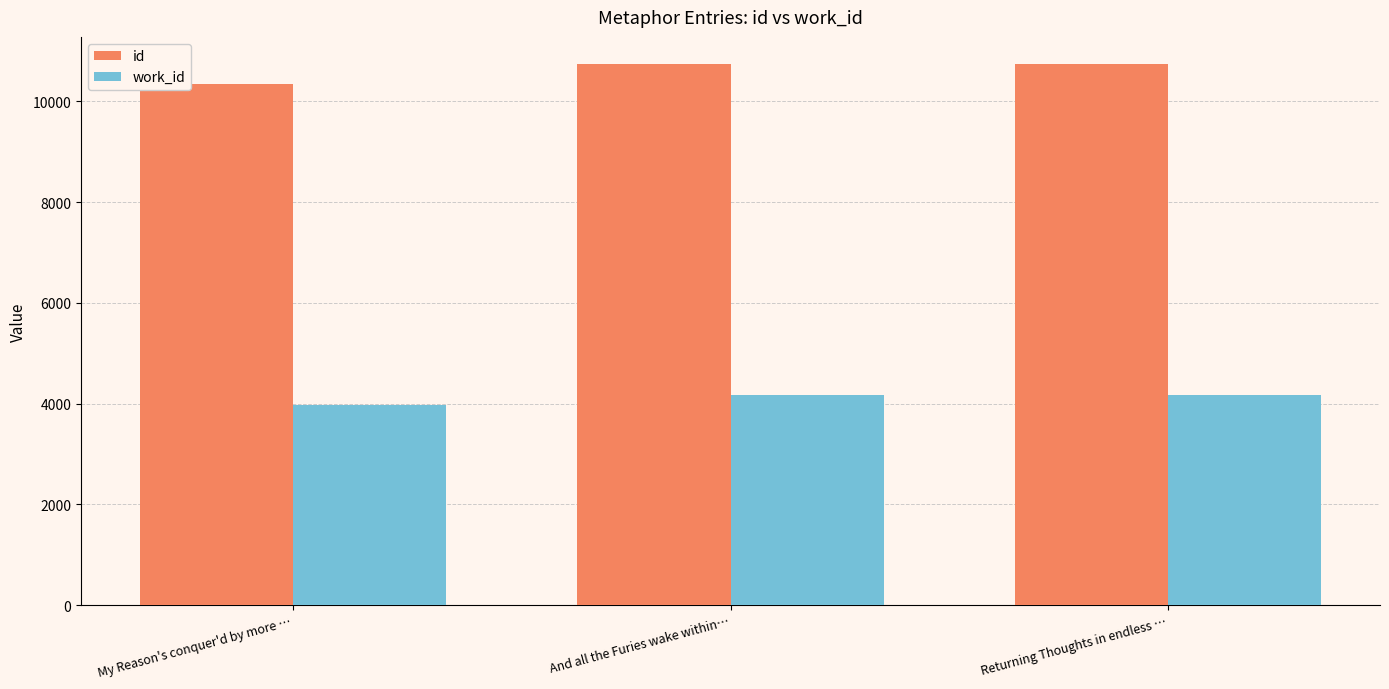

What is the difference between the highest and lowest values at Returning Thoughts in endless …?

6579